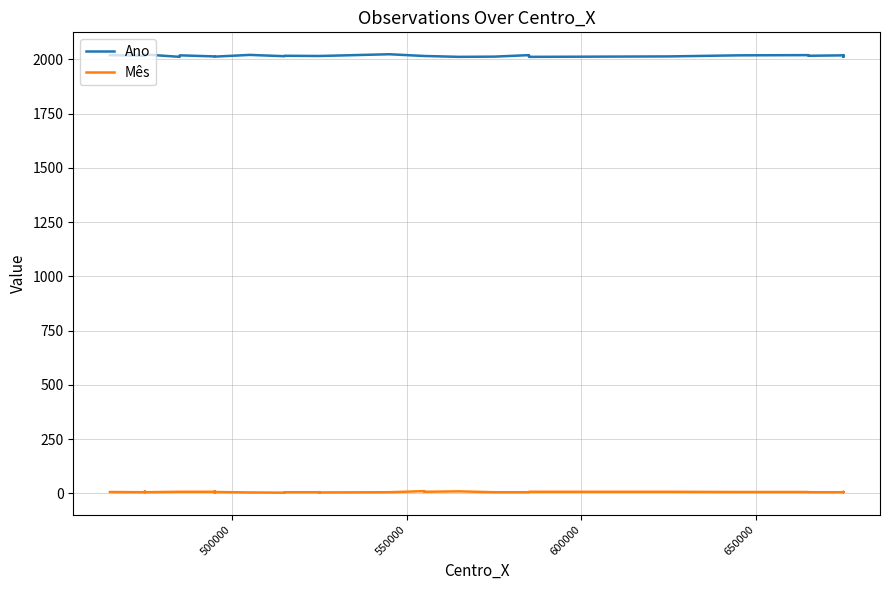

List the series in order of their overall mean, highest first.

Ano, Mês